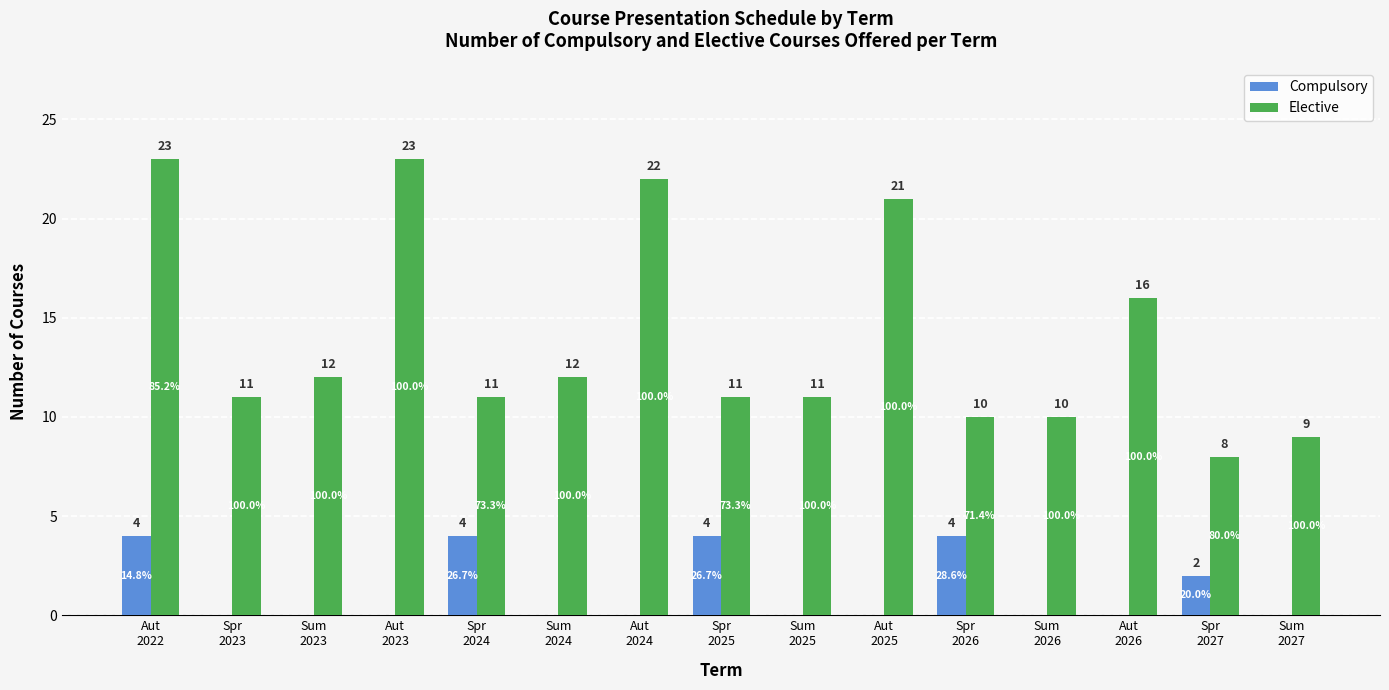

What is the sum of all Compulsory values?

18